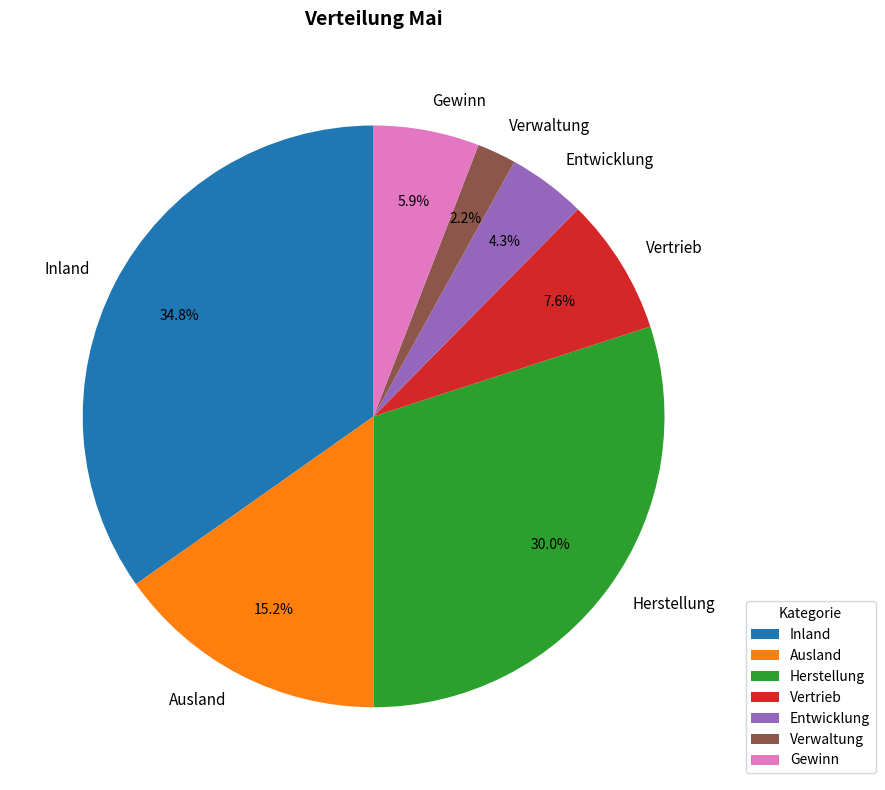

To the nearest percent, what percentage of the pie is Verwaltung?

2%